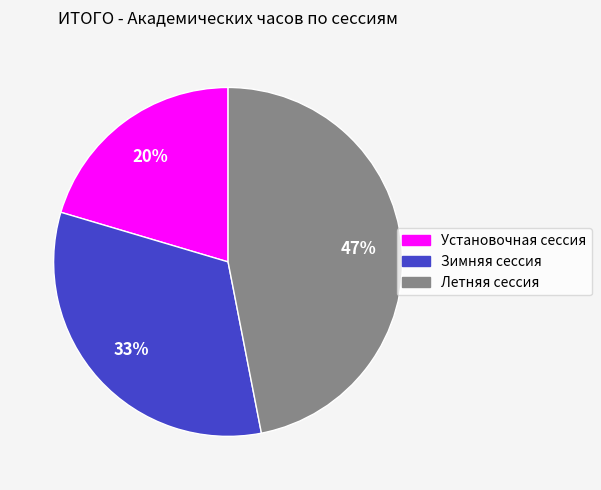

Between Установочная сессия and Зимняя сессия, which is larger?

Зимняя сессия